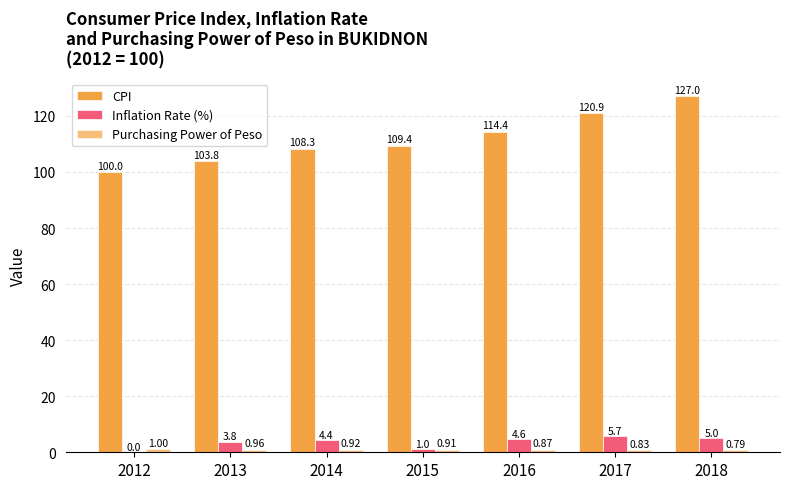

At which category is the sum across all series the highest?

2018